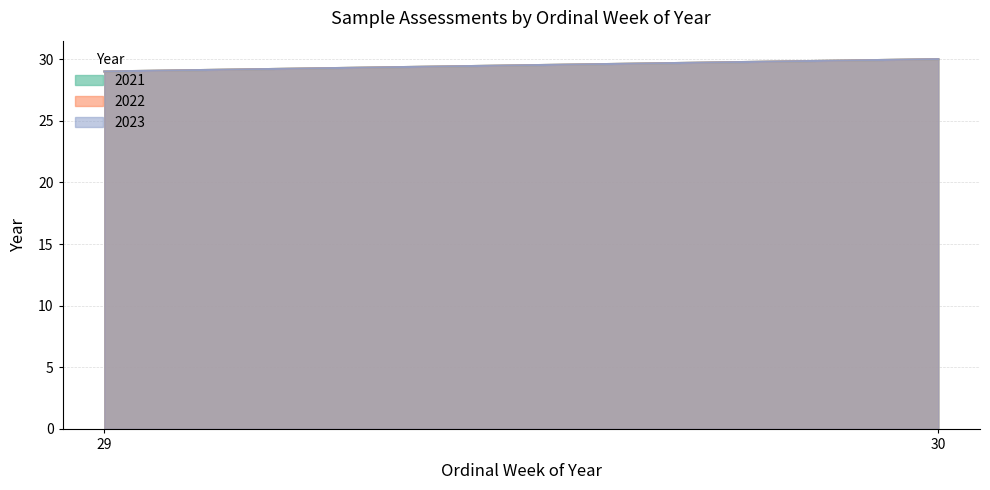

At how many categories does at least one series exceed 29?

1